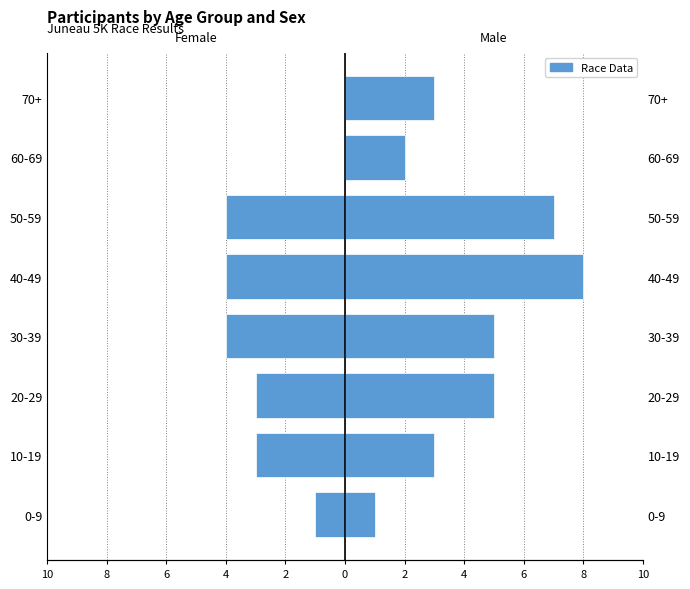

Reading left to right, what are all the values shown in this chart?

Female: -1	-3	-3	-4	-4	-4	0	0
Male: 1	3	5	5	8	7	2	3